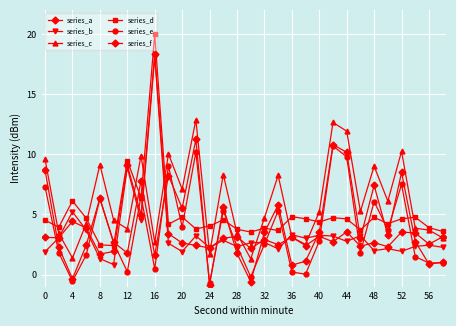

How many categories are shown in the chart?

30